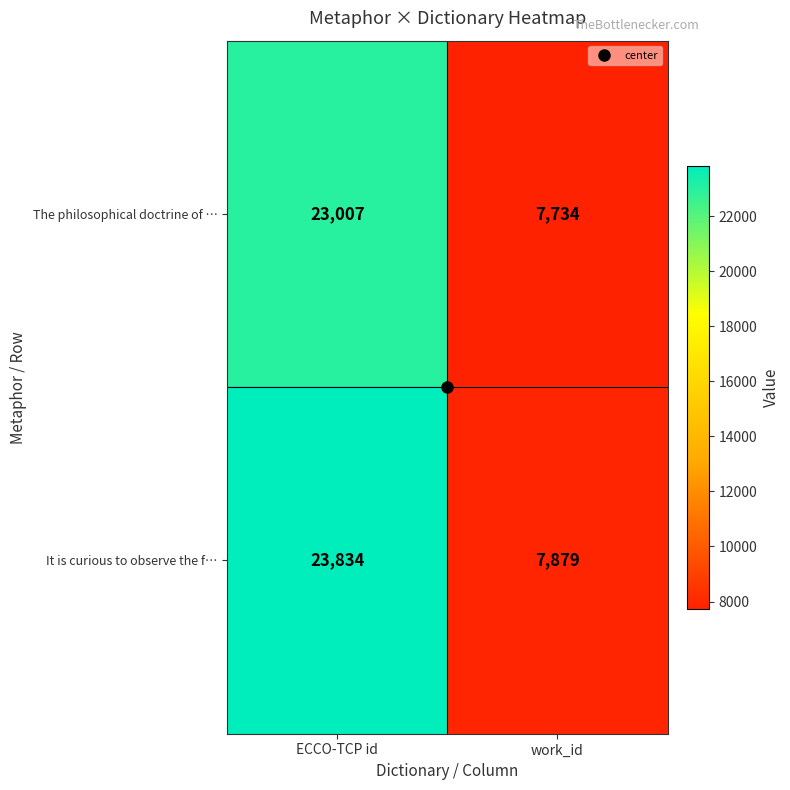

At ECCO-TCP id, list the series in order from largest to smallest.

It is curious to observe the f…, The philosophical doctrine of …